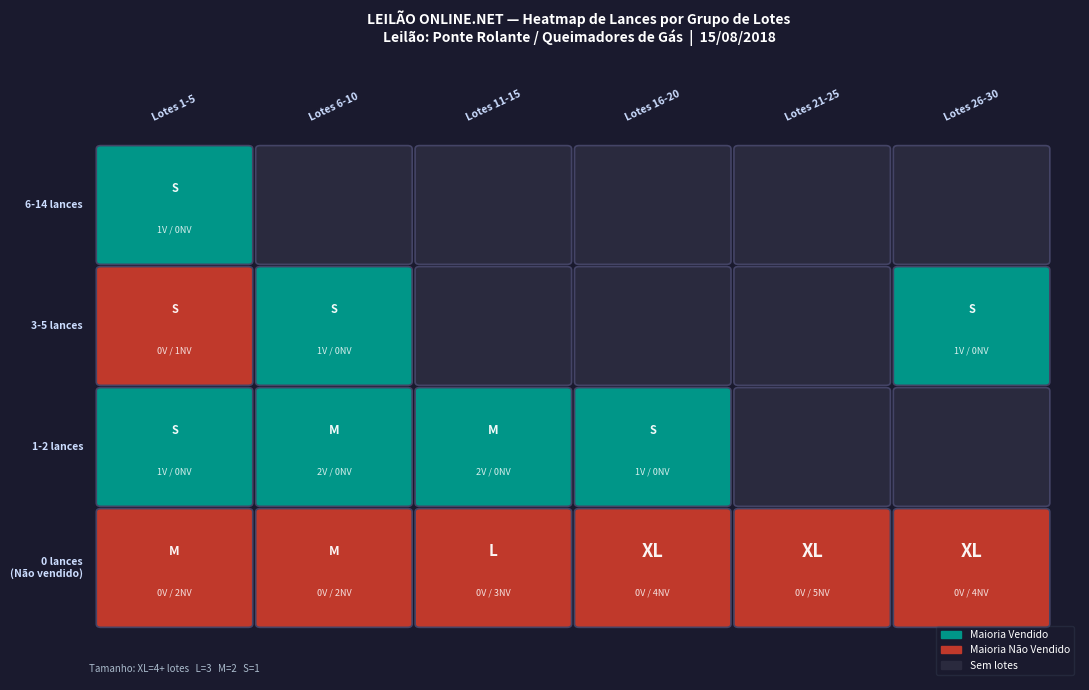

At how many categories does at least one series exceed 11?

1